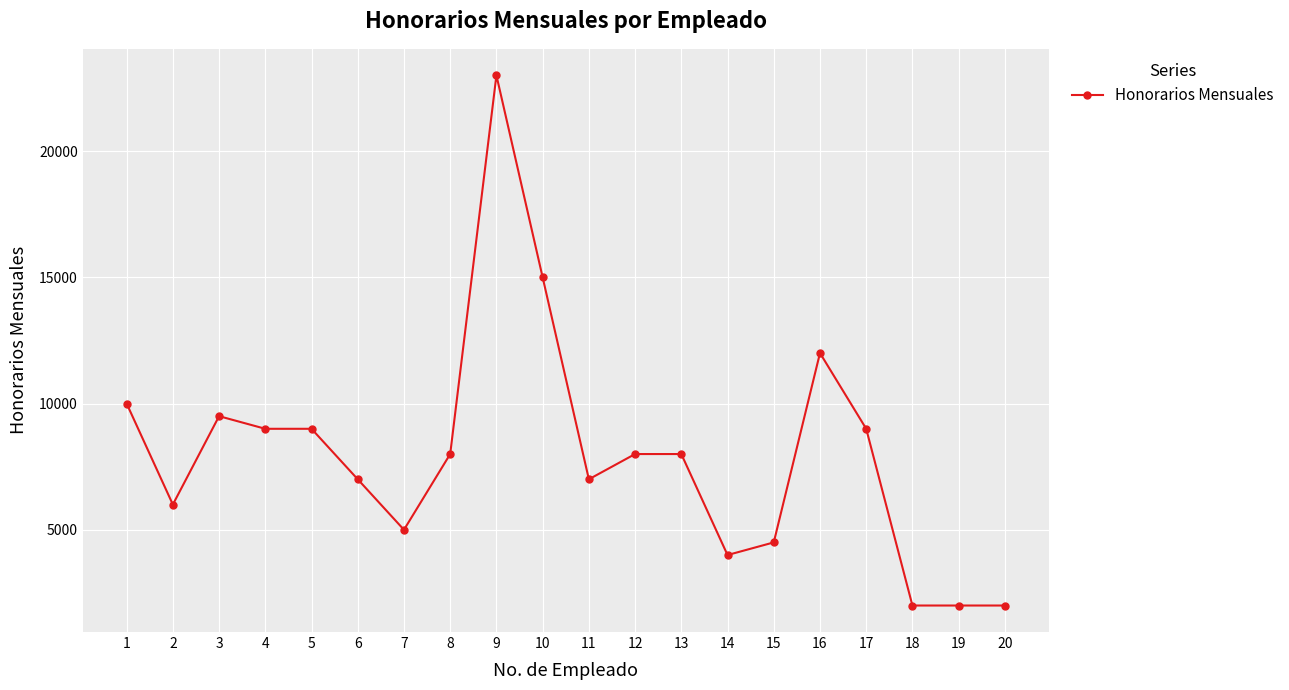

What value does the data have at 10, to the nearest 50?

15000